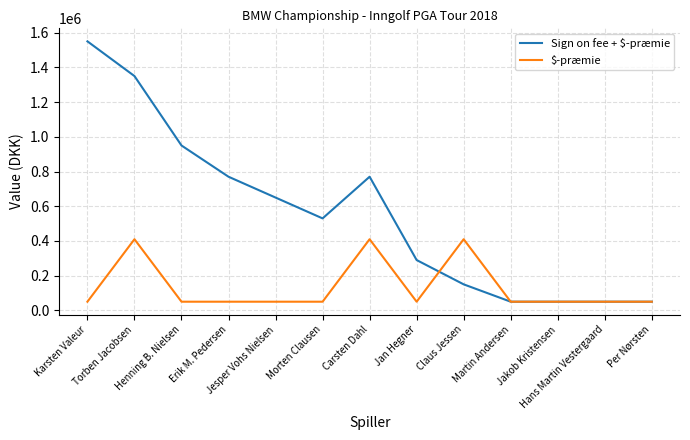

What are all the series names shown in the legend?

Sign on fee + $-præmie, $-præmie